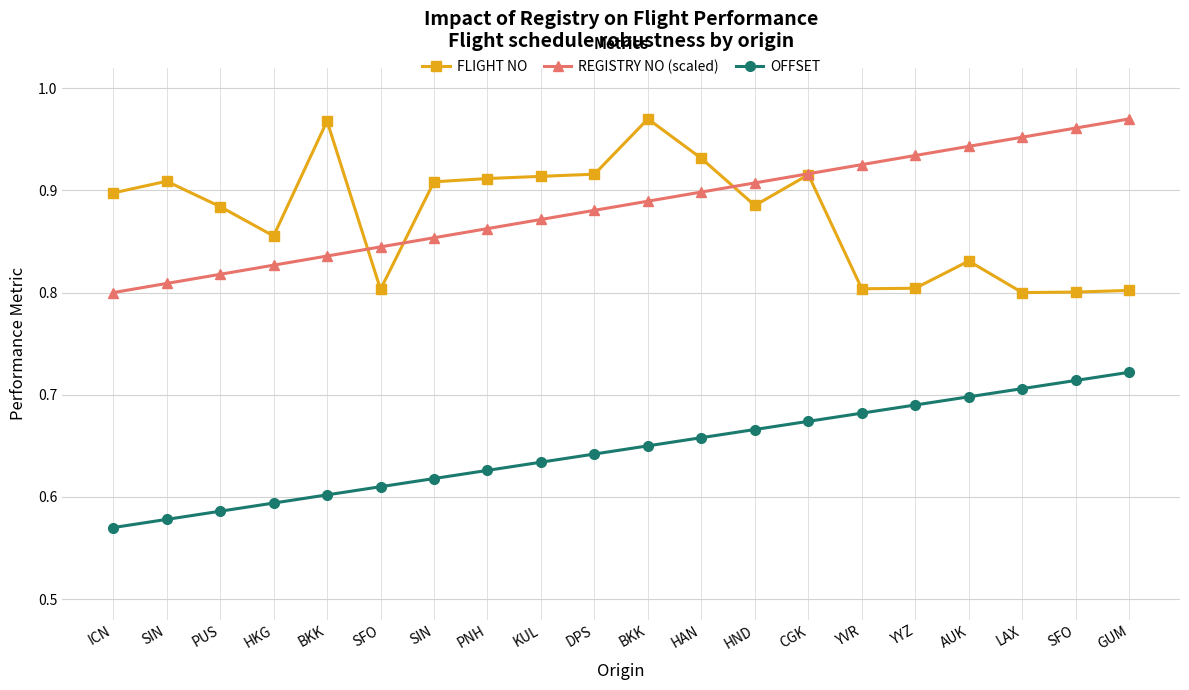

Is this an area chart (filled region under the line)?

No